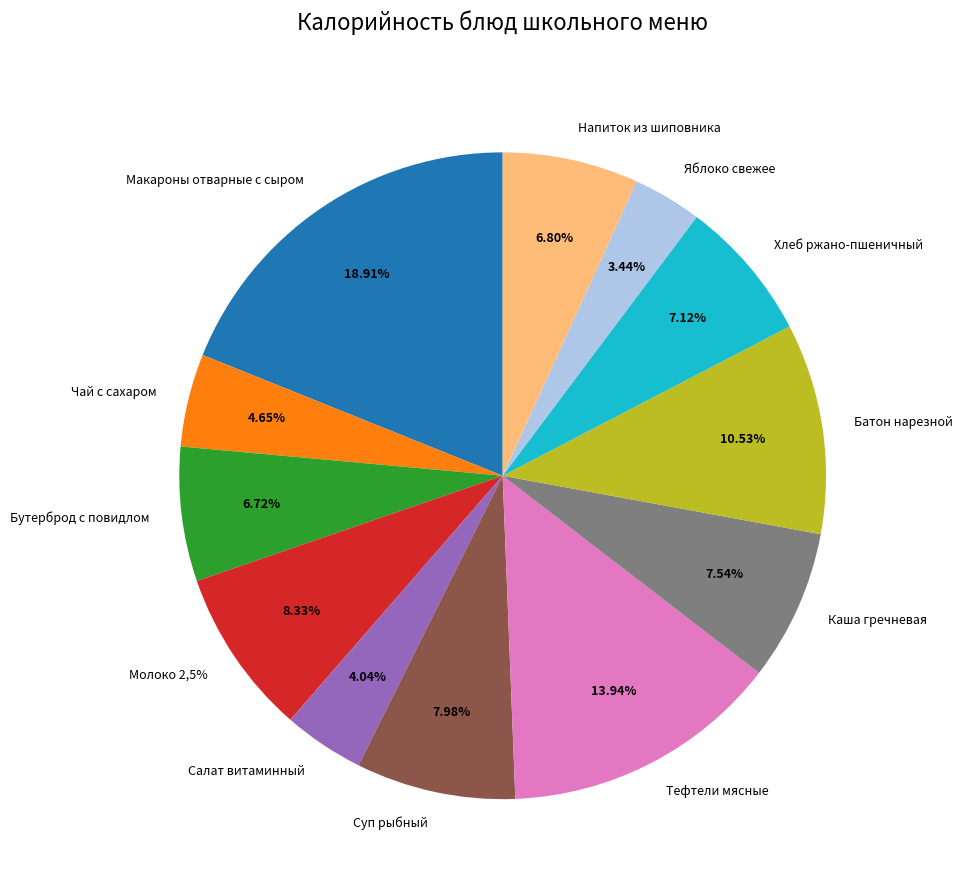

To the nearest percent, what is the difference between the Молоко 2,5% and Хлеб ржано-пшеничный slice percentages?

1%